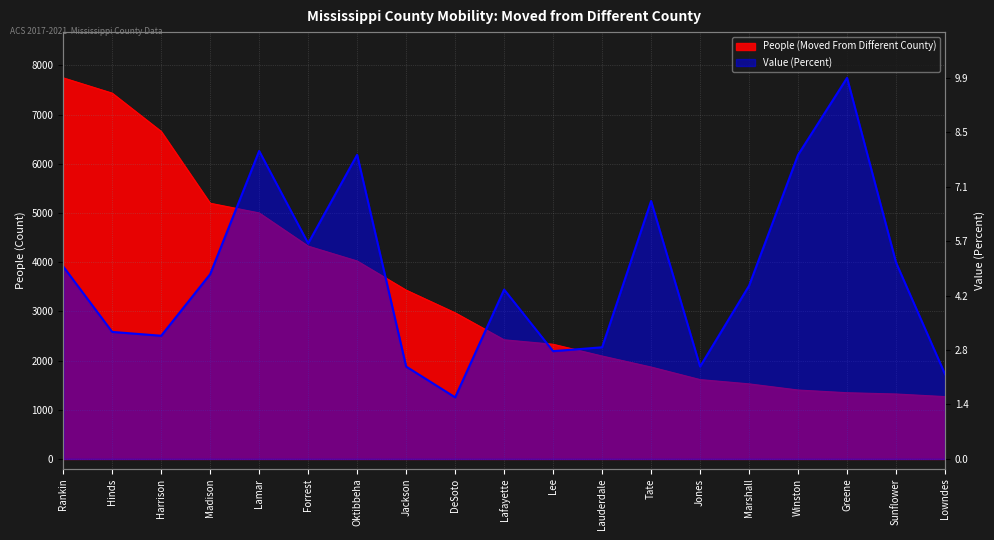

Is the value of People (Moved From Different County) at Jackson greater than the value of Value (Percent) at Sunflower?

Yes